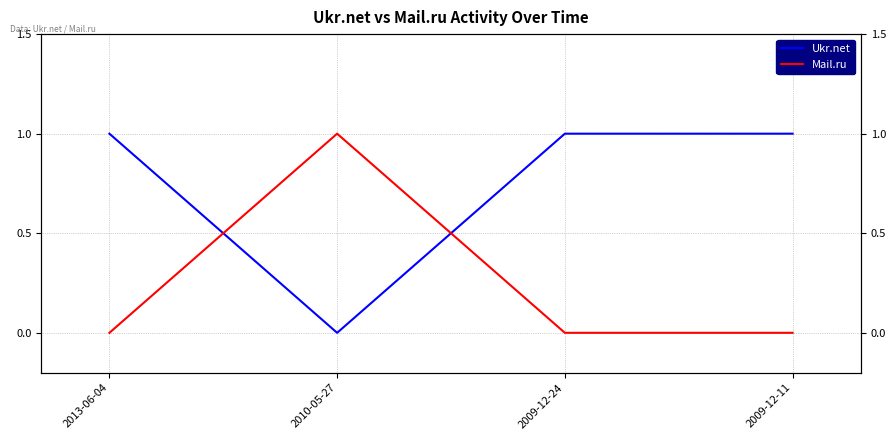

Is this an area chart (filled region under the line)?

No